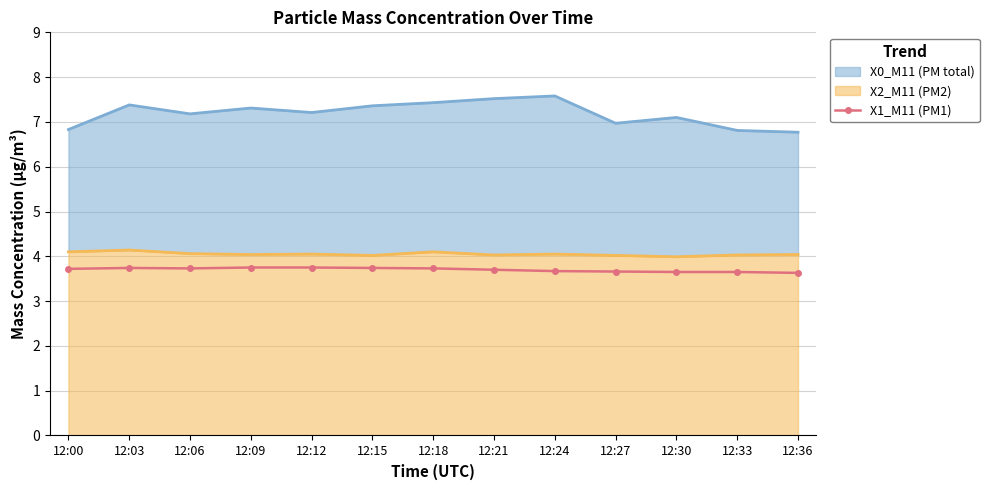

How many values are between 3 and 4?

13